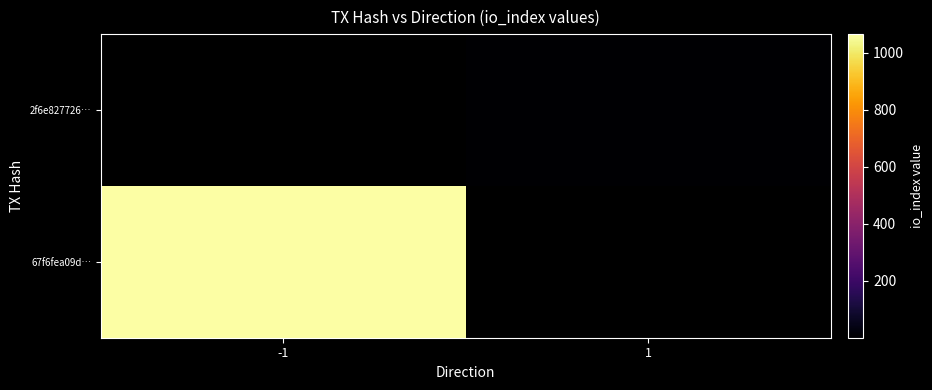

How many series are shown in this chart?

2